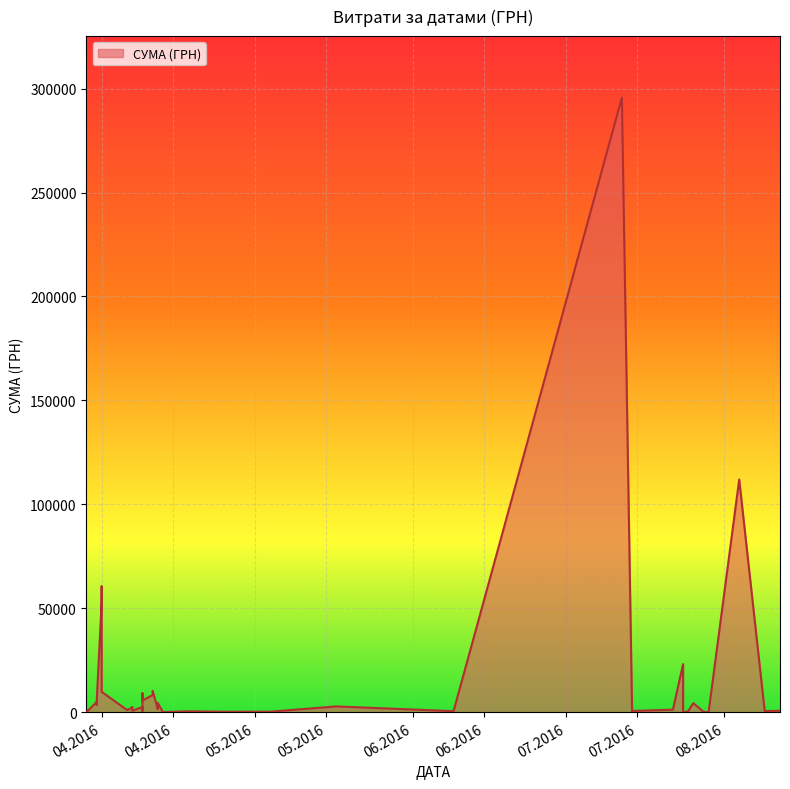

What is the change in value from 31.03.2016 to 29.03.2016?

-4860.2